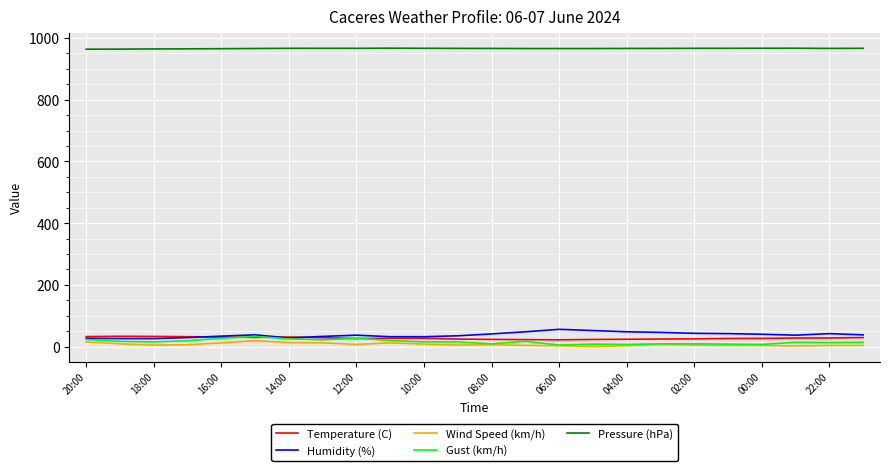

True or false: Humidity (%) and Pressure (hPa) cross at least once.

False